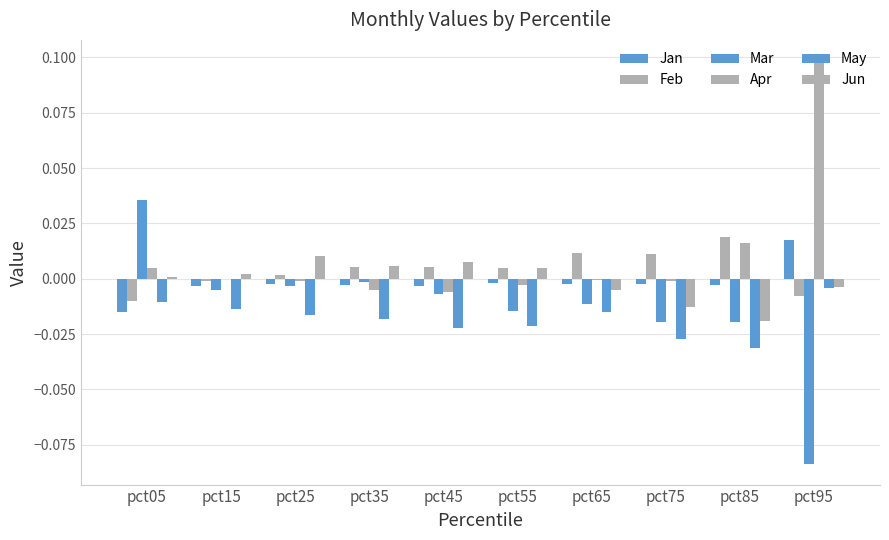

Count the number of categories in the chart.

10